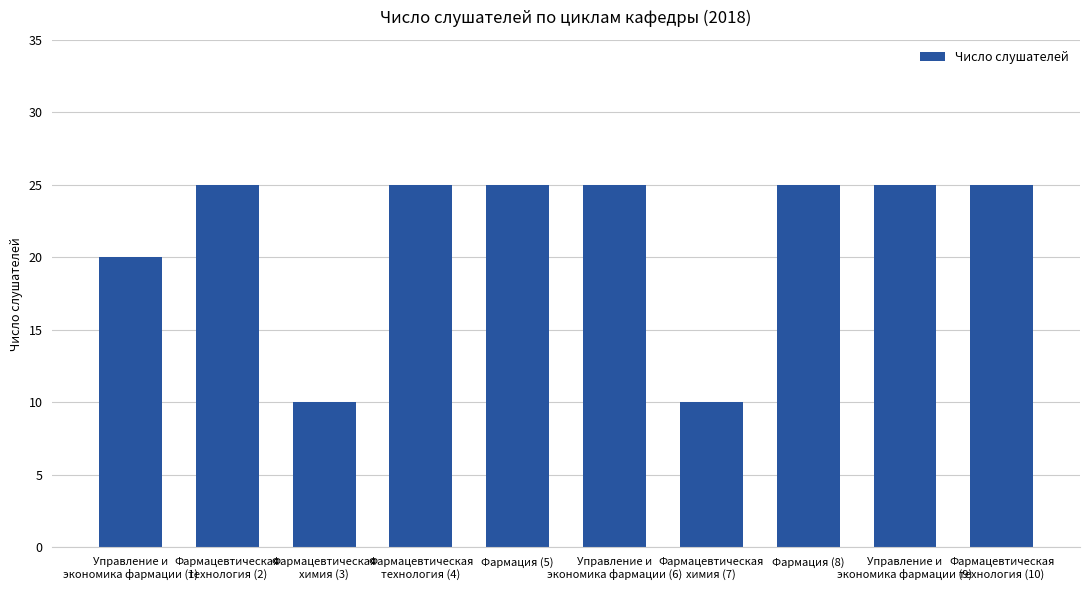

What is the sum of the values at Управление и
экономика фармации (9) and Управление и
экономика фармации (6)?

50